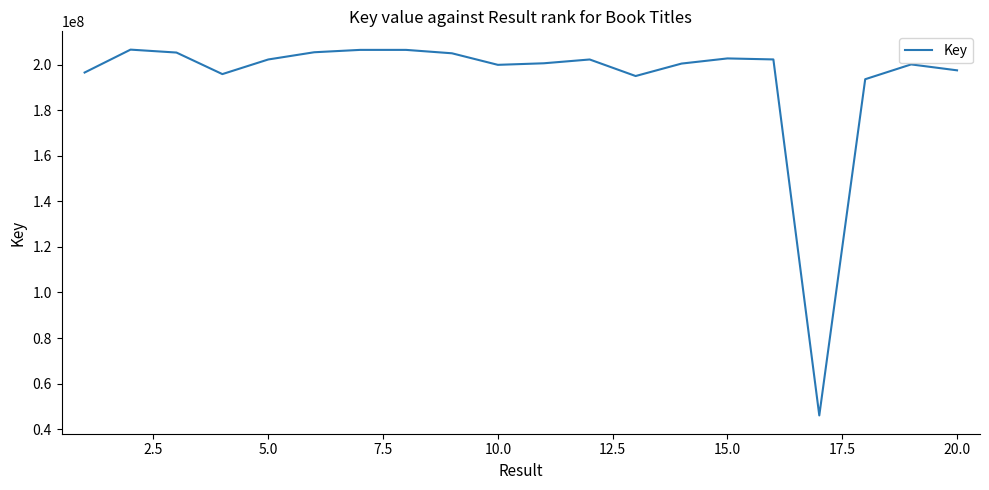

What is the greatest value displayed?

206611209